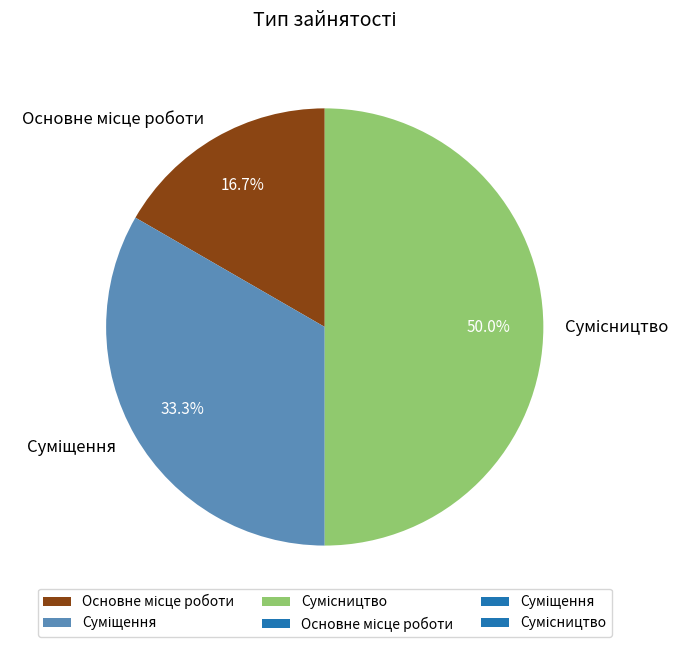

Which slice is the largest?

Сумісництво